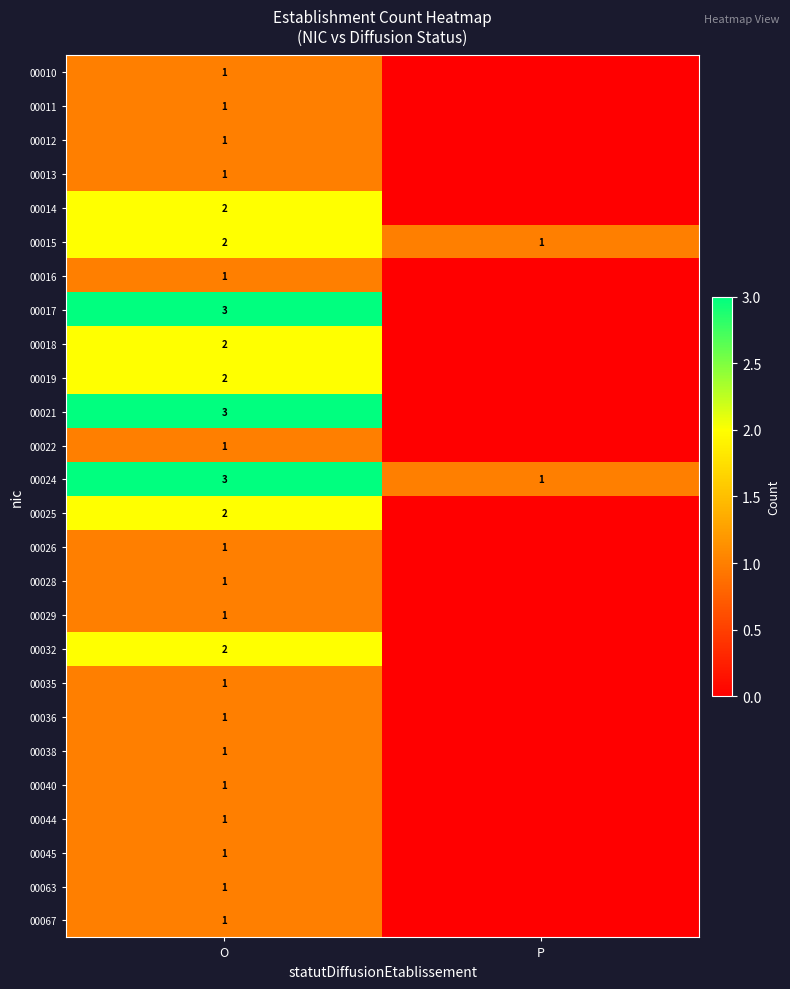

Is it true that 00036 equals 0 at O?

False